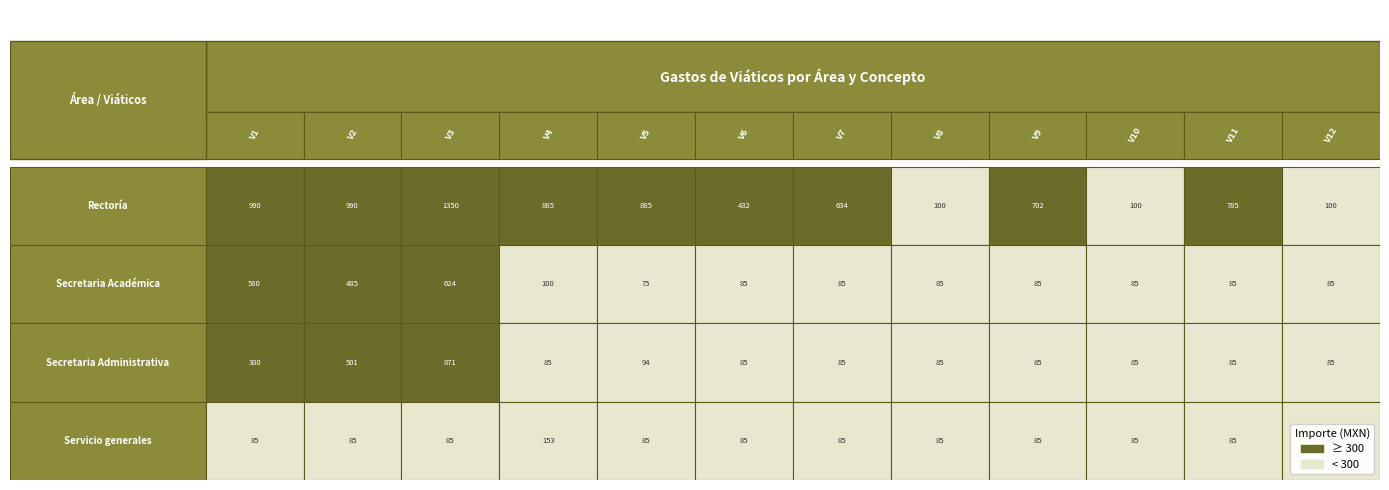

Which series has the widest spread of values?

Rectoría